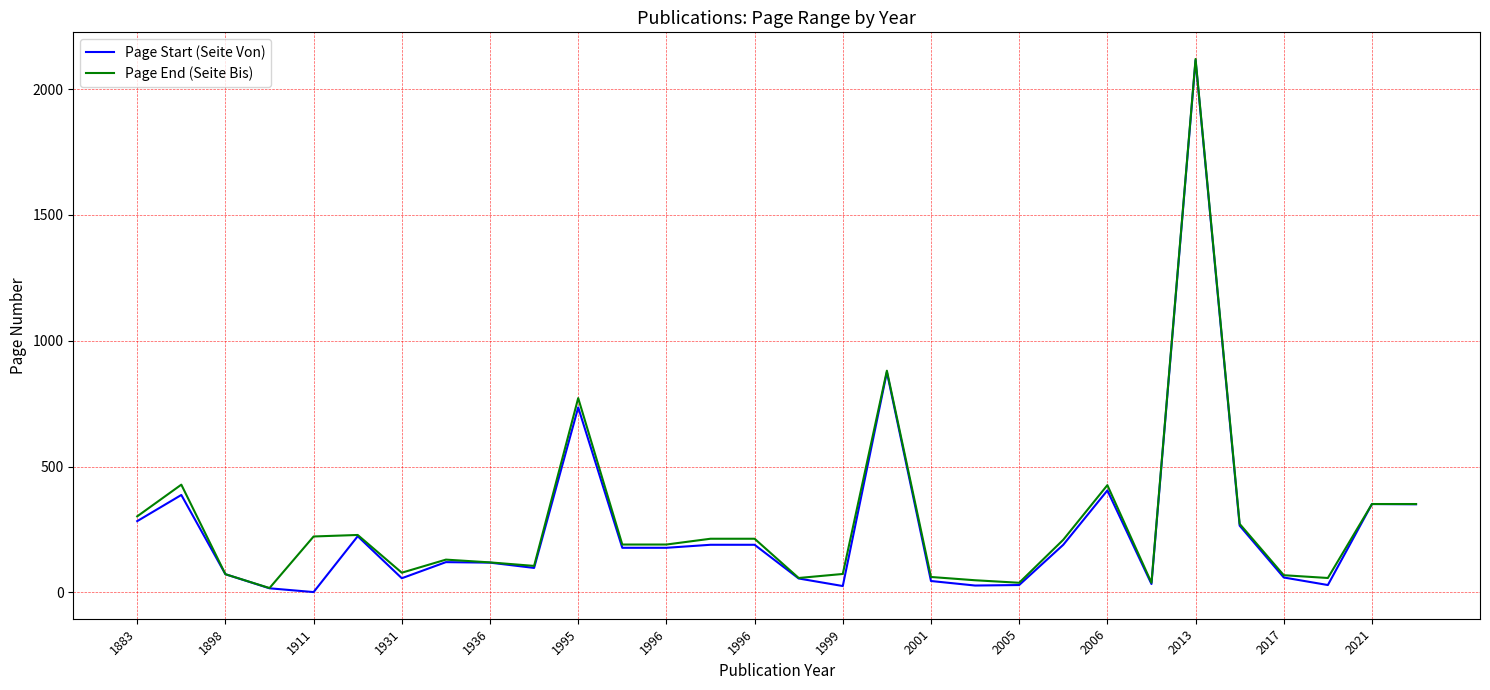

What is the highest value of the Page Start (Seite Von) series?

2115